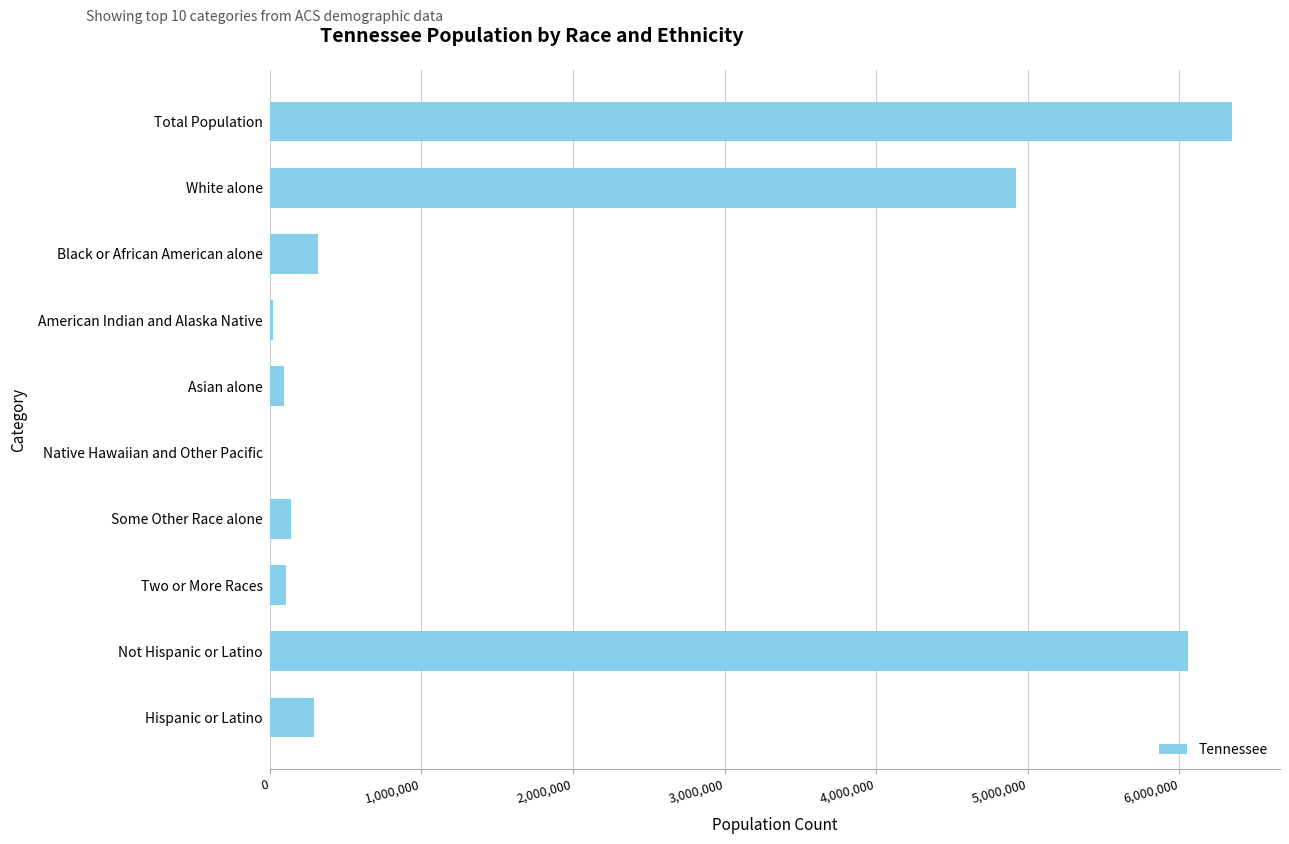

At which label is the value closest to 3174873?

White alone